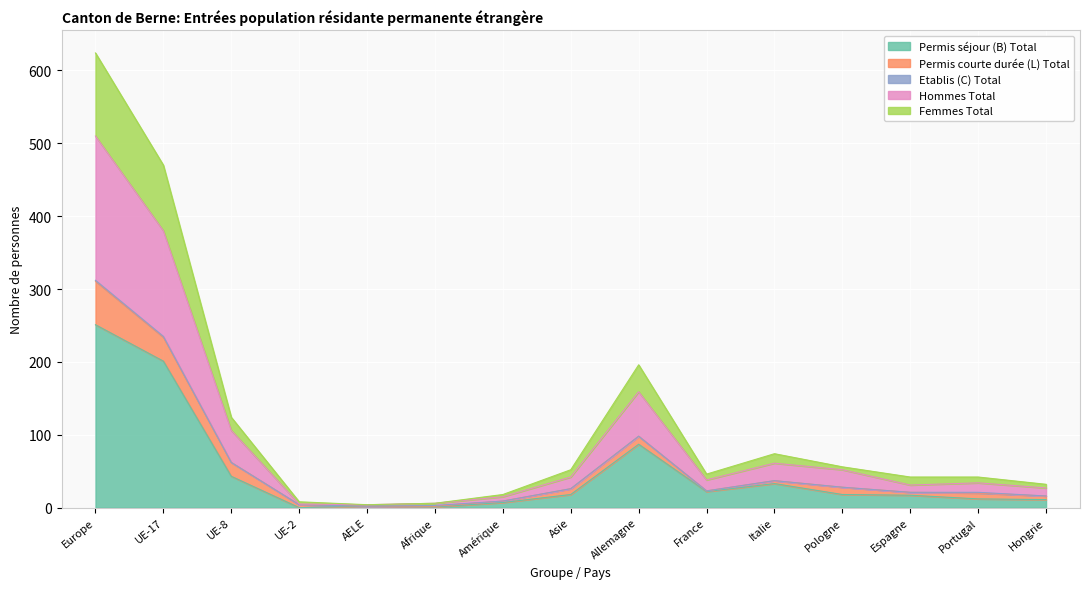

At which label does Permis séjour (B) Total reach its peak?

Europe